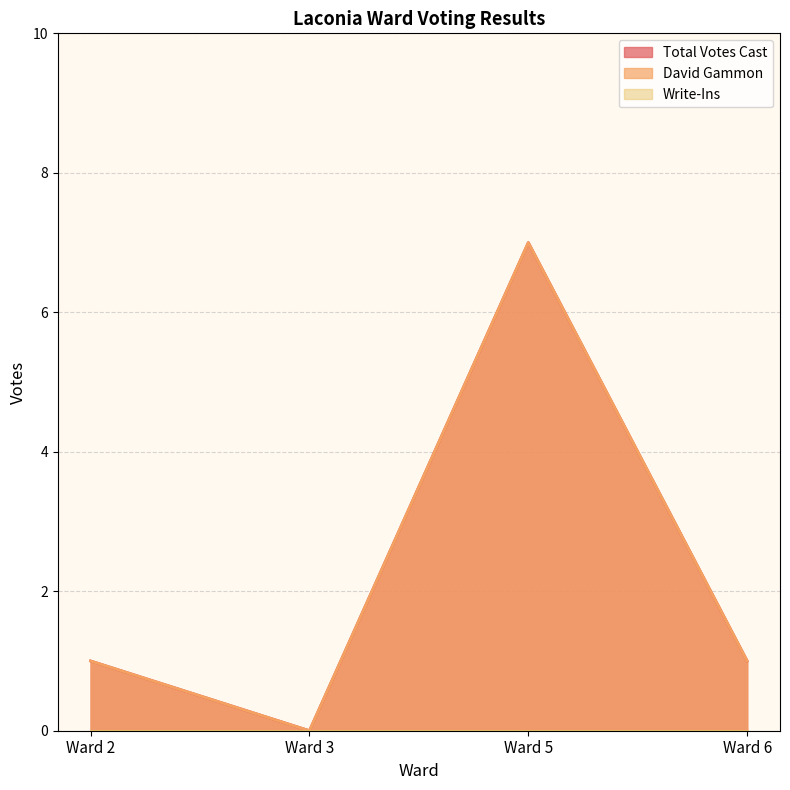

Reading right to left, extract all data points from this chart.

David Gammon: Ward 6=1	Ward 5=7	Ward 3=0	Ward 2=1
Total Votes Cast: Ward 6=1	Ward 5=7	Ward 3=0	Ward 2=1